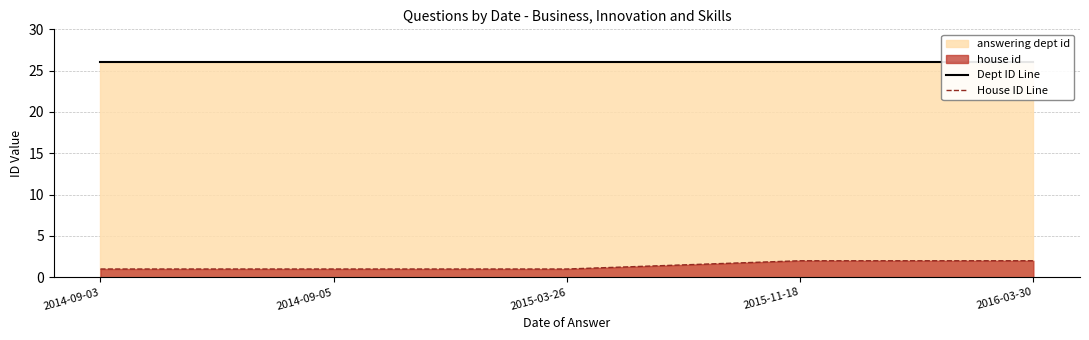

How many lines are shown in the chart?

2